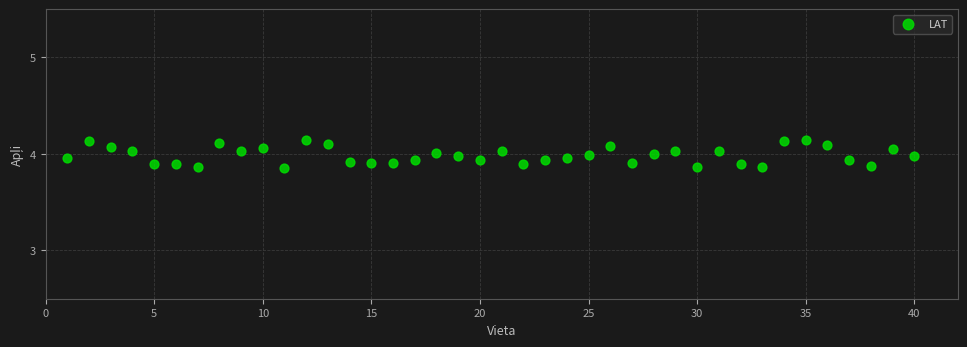

What is the range of X values (max minus min)?

39.0